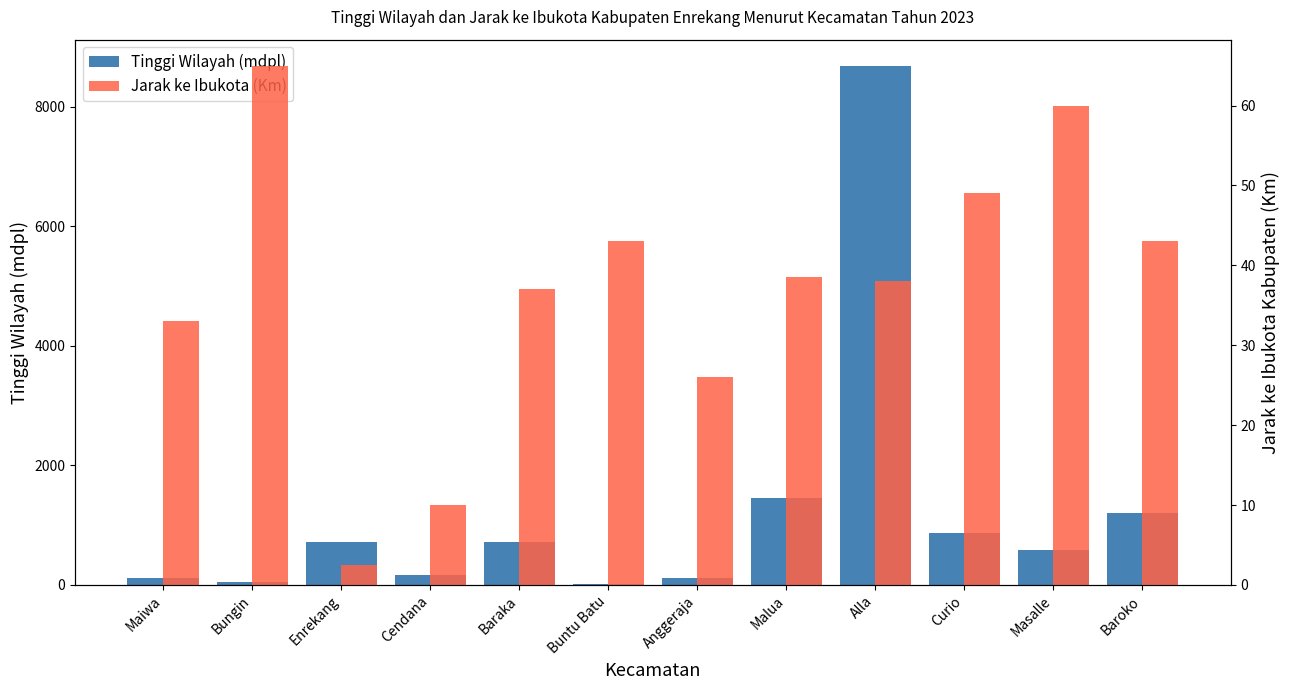

Where does the Jarak ke Ibukota (Km) series first go above 38?

Bungin